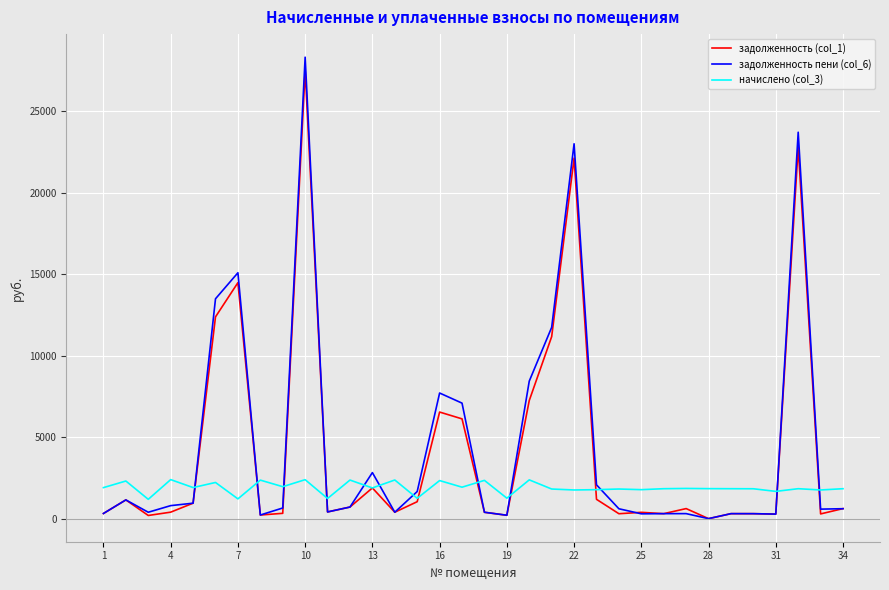

What is the maximum value shown in the chart?

28306.6